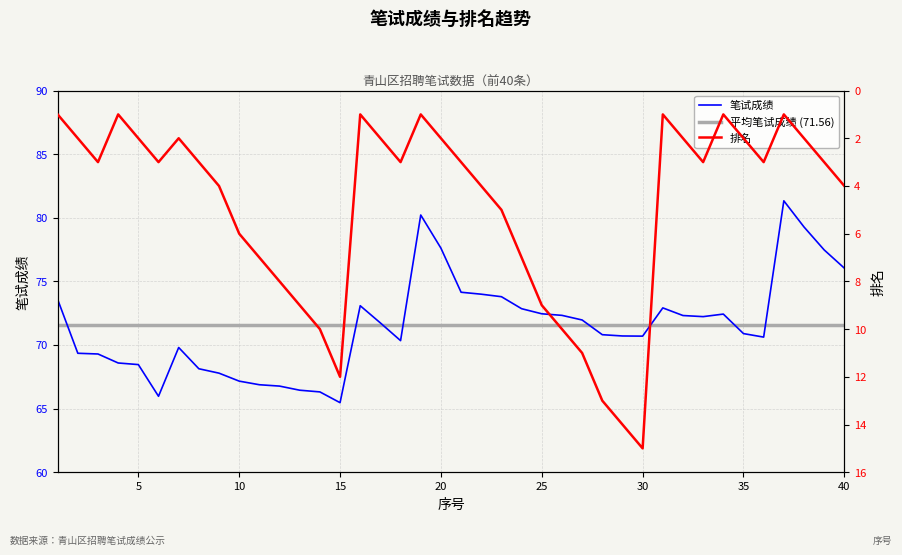

Which label corresponds to the largest value in the chart?

37